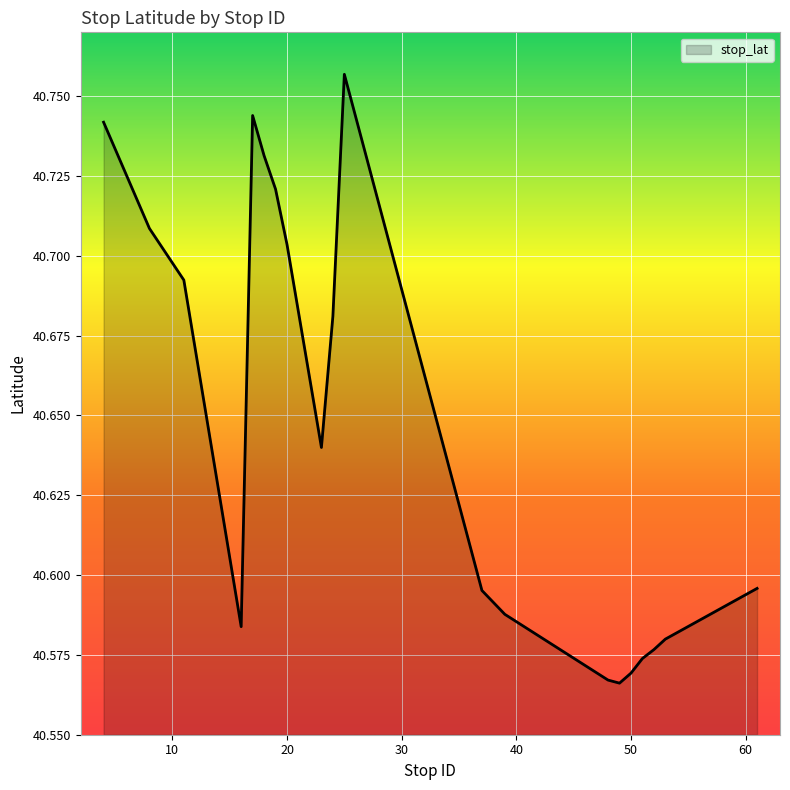

Count the number of categories in the chart.

20